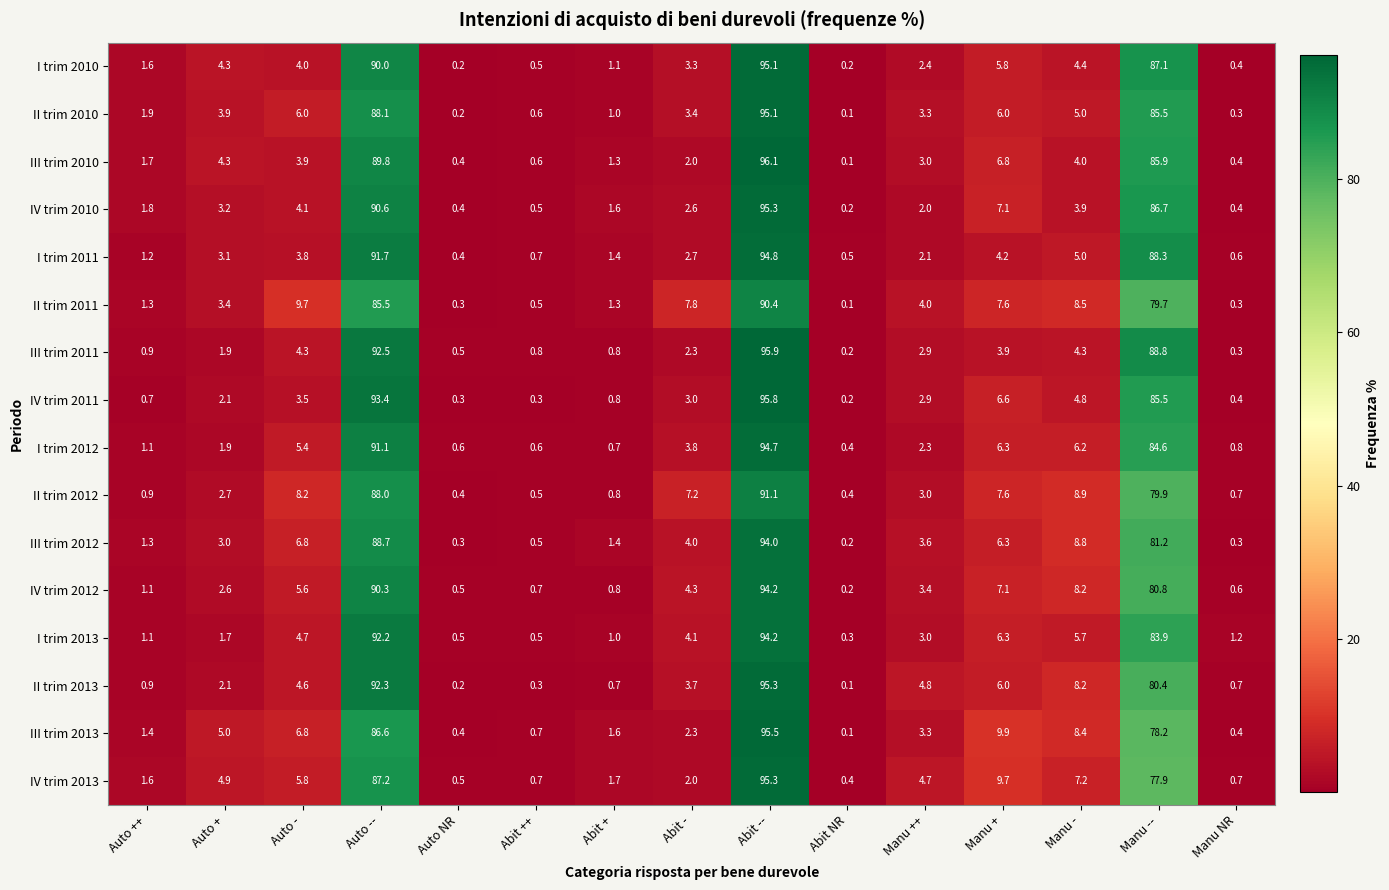

What is the sum of all IV trim 2010 values?

300.4